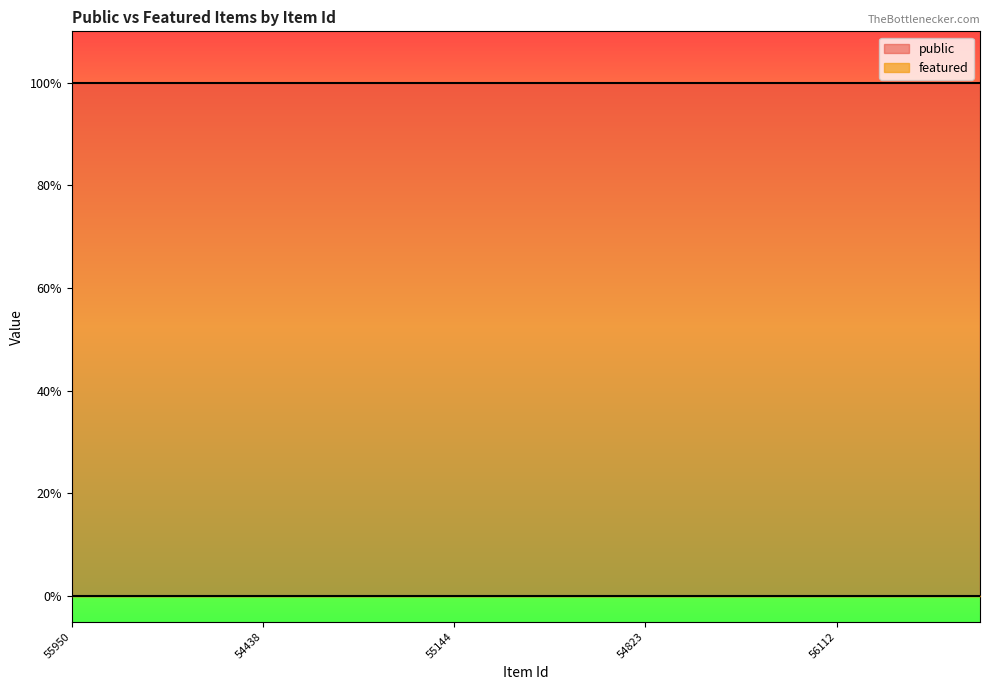

At how many categories does at least one series exceed 0?

20